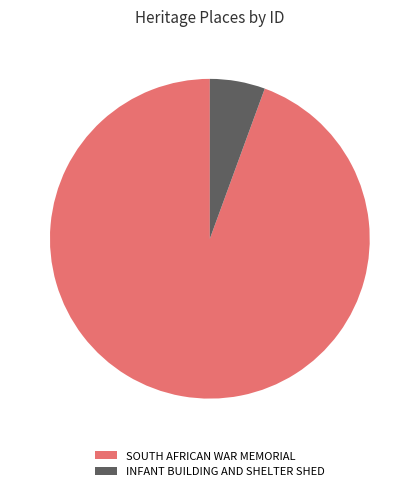

How many segments does this pie chart have?

2